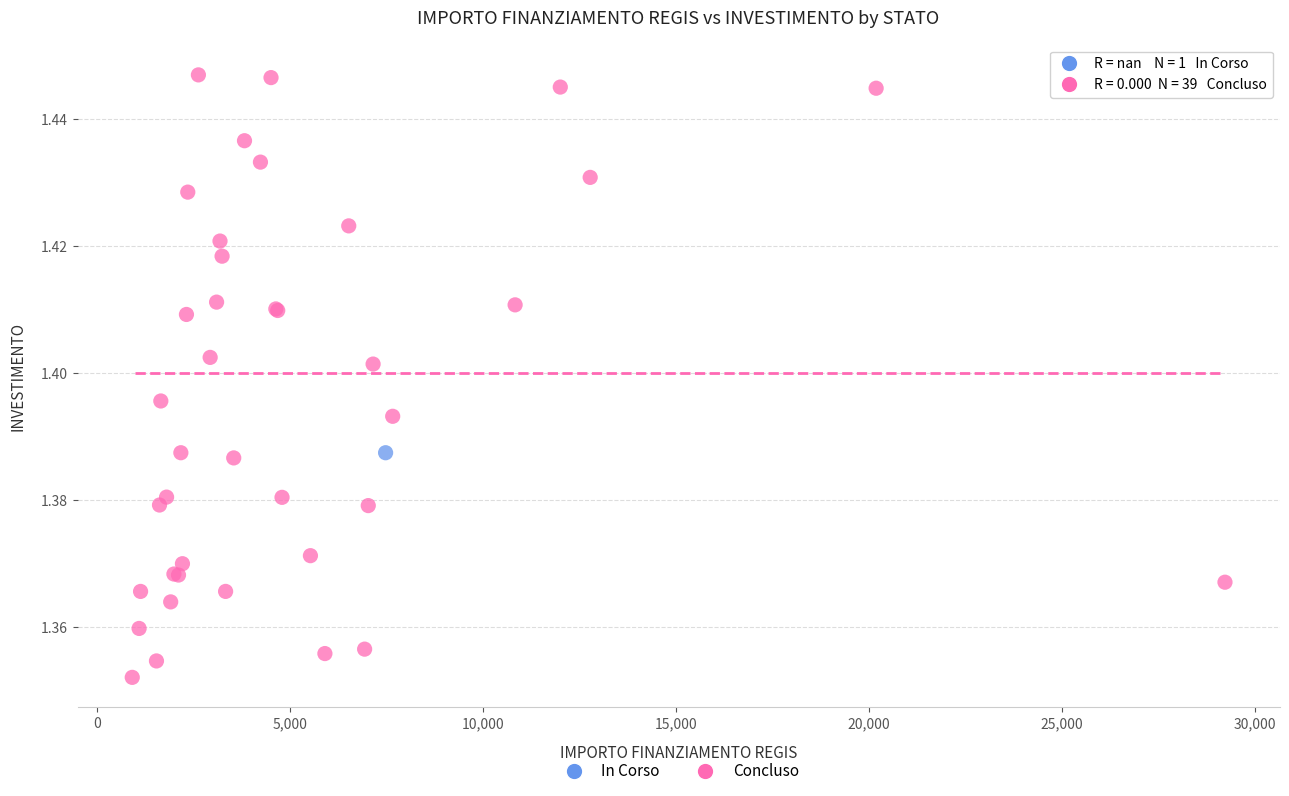

What are all the series names shown in the legend?

In Corso, Concluso